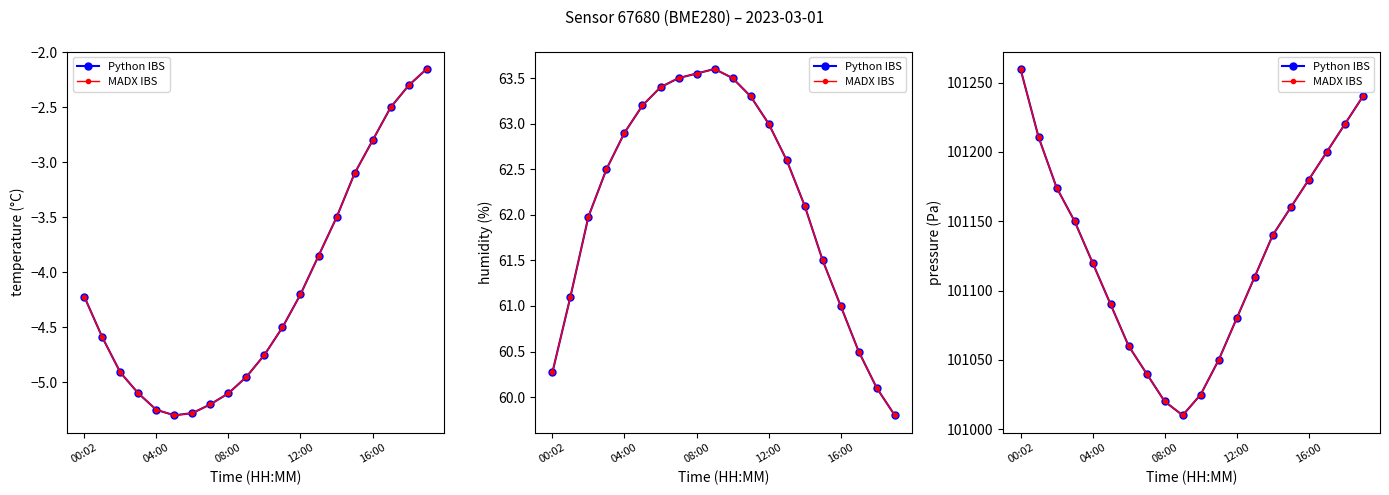

List the series in order of their peak value, lowest first.

Python IBS, MADX IBS